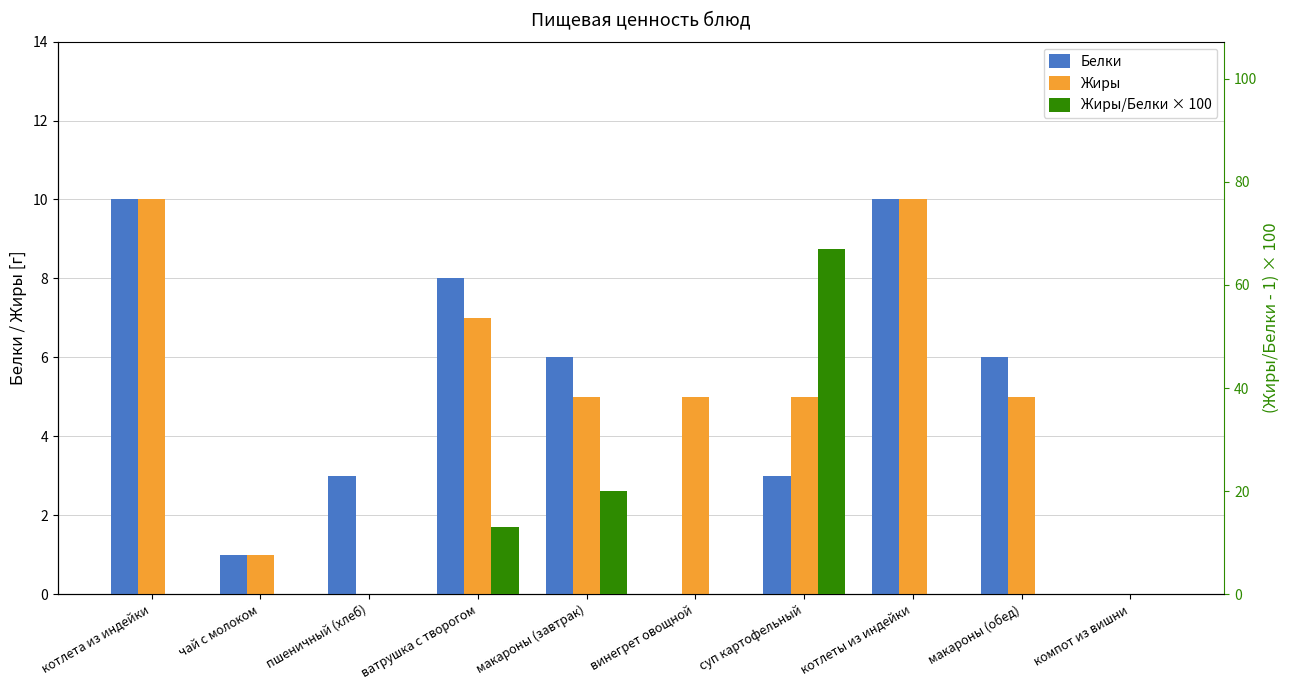

What is the total value across all series at макароны (завтрак)?

31